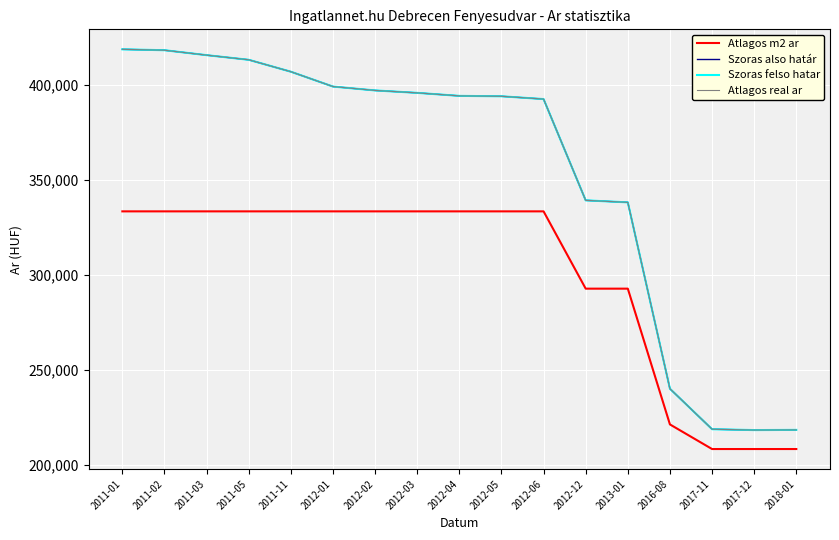

What is the sum of all Atlagos m2 ar values?

5098302